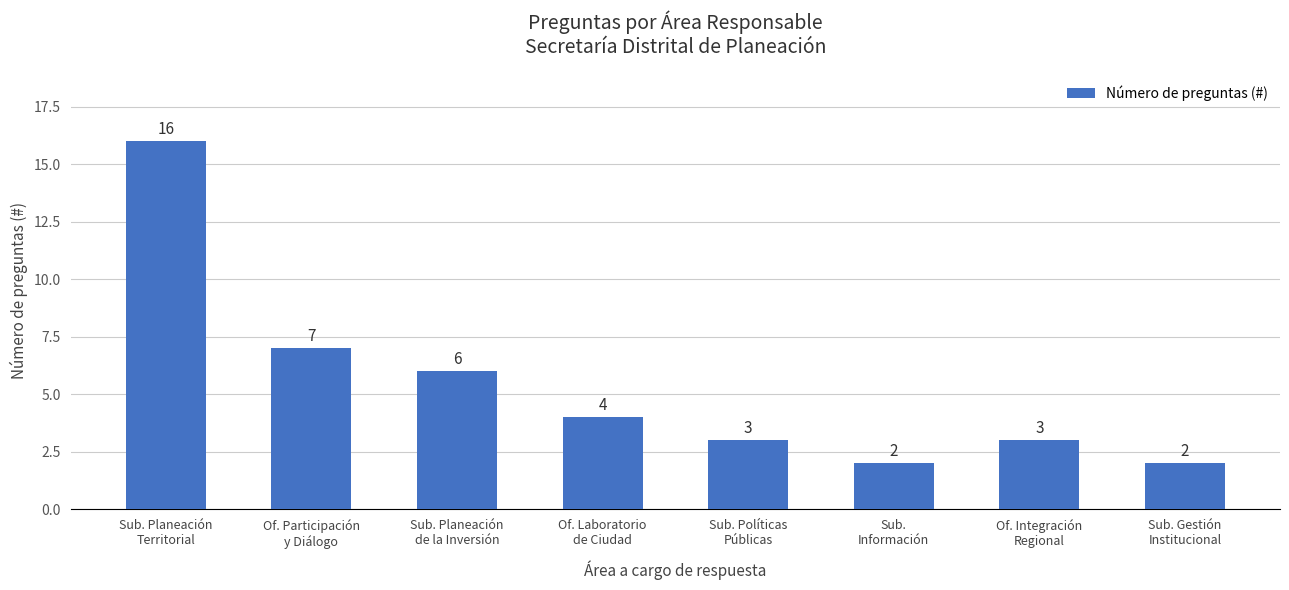

What position from the left is Of. Laboratorio
de Ciudad?

4